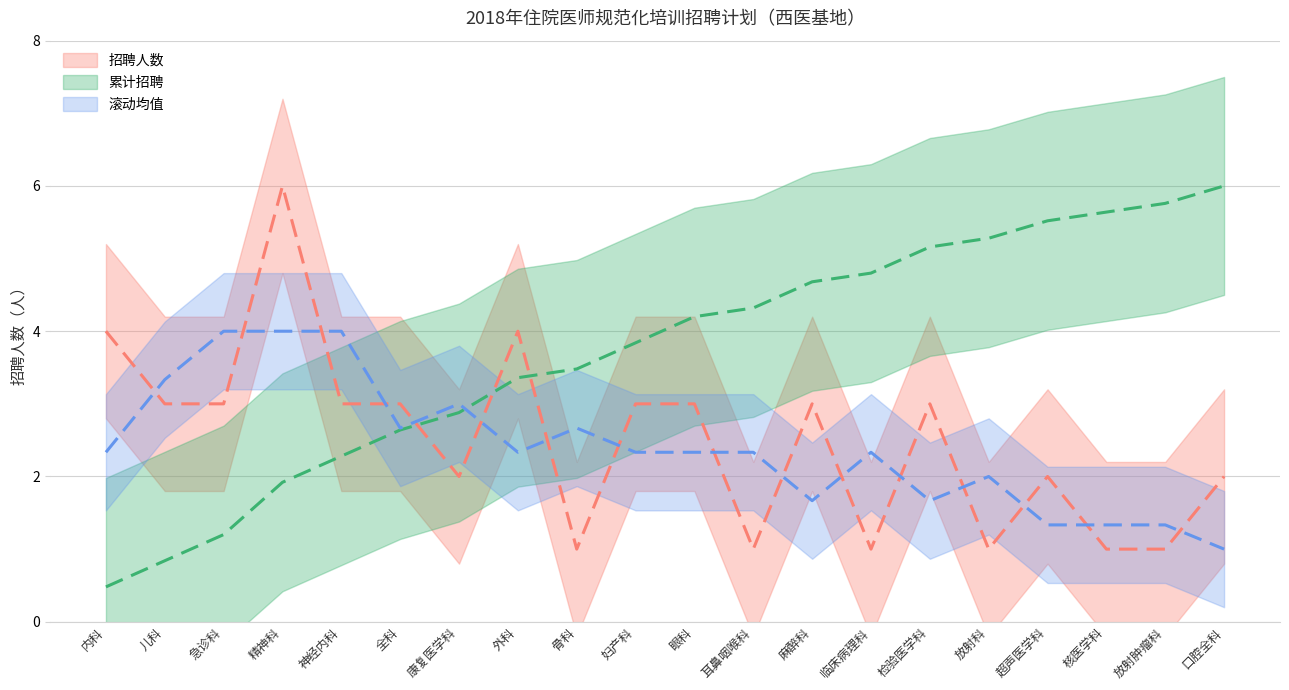

Is it true that 滚动均值 equals 2.6 at 检验医学科?

False